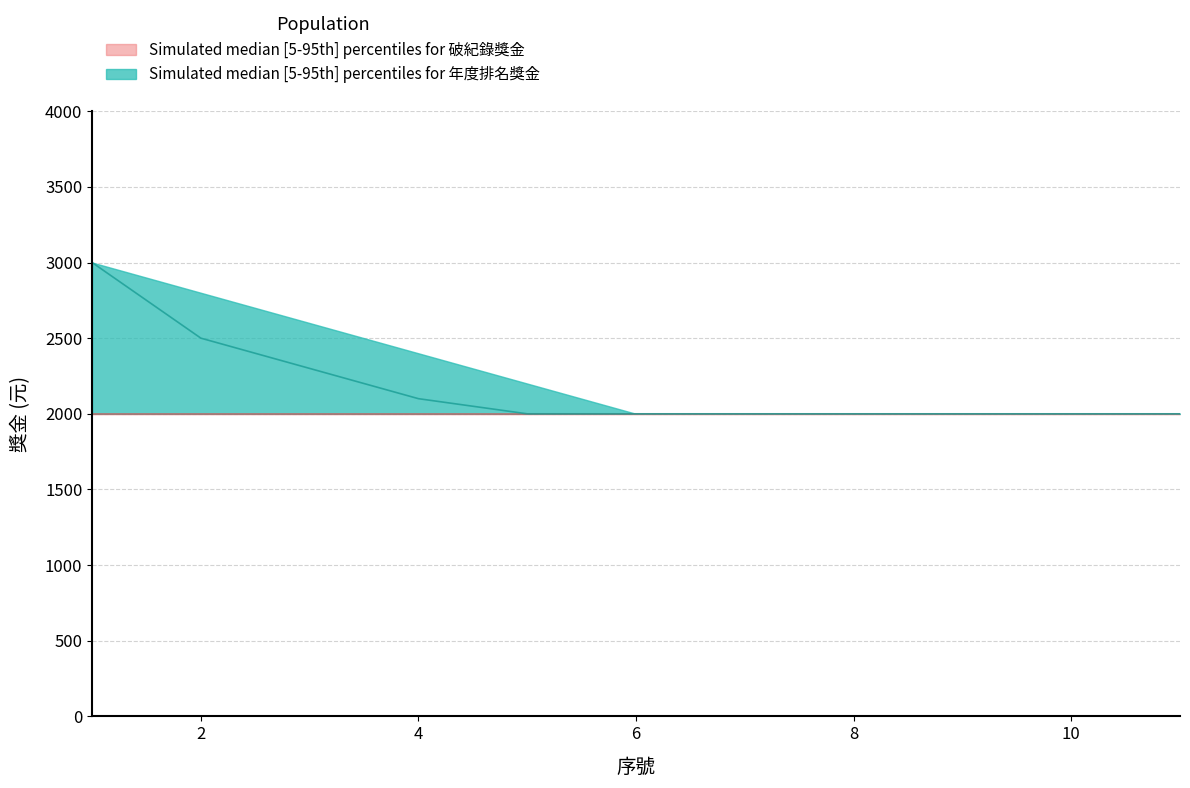

The 破紀錄獎金_upper series shows 2000 at 11. True or false?

True